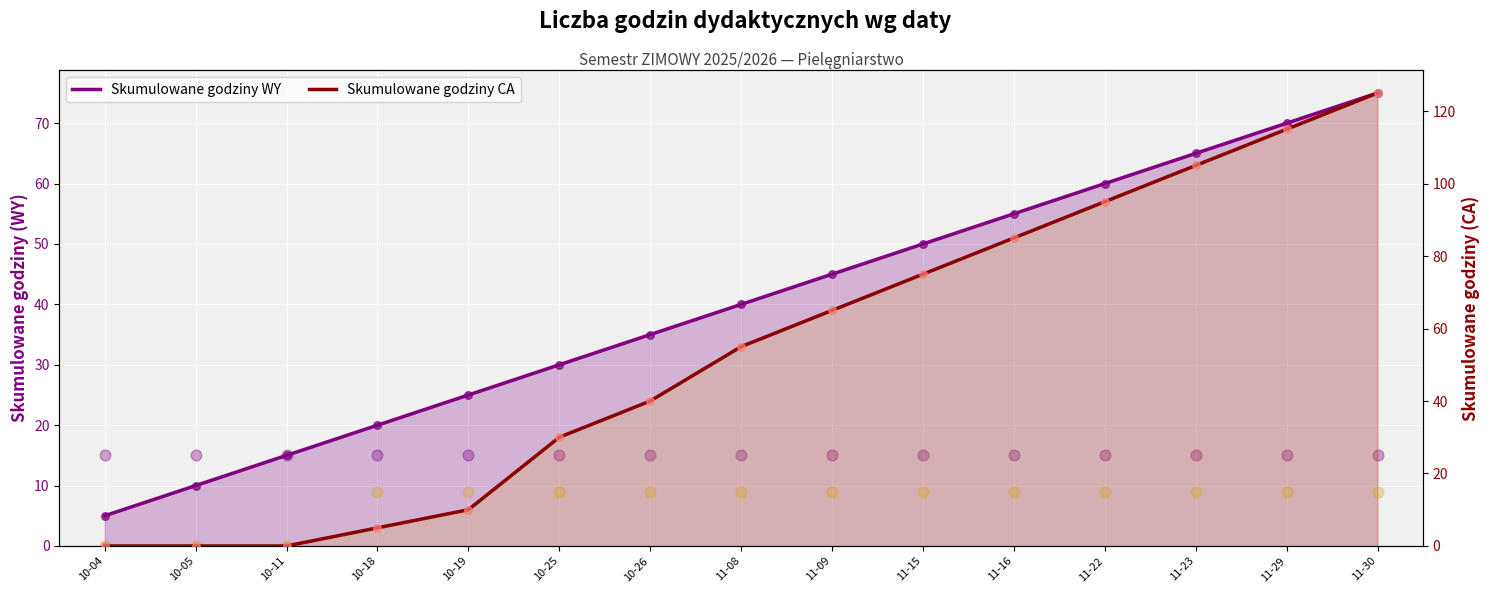

Which series contains the highest Y value?

Skumulowane godziny CA